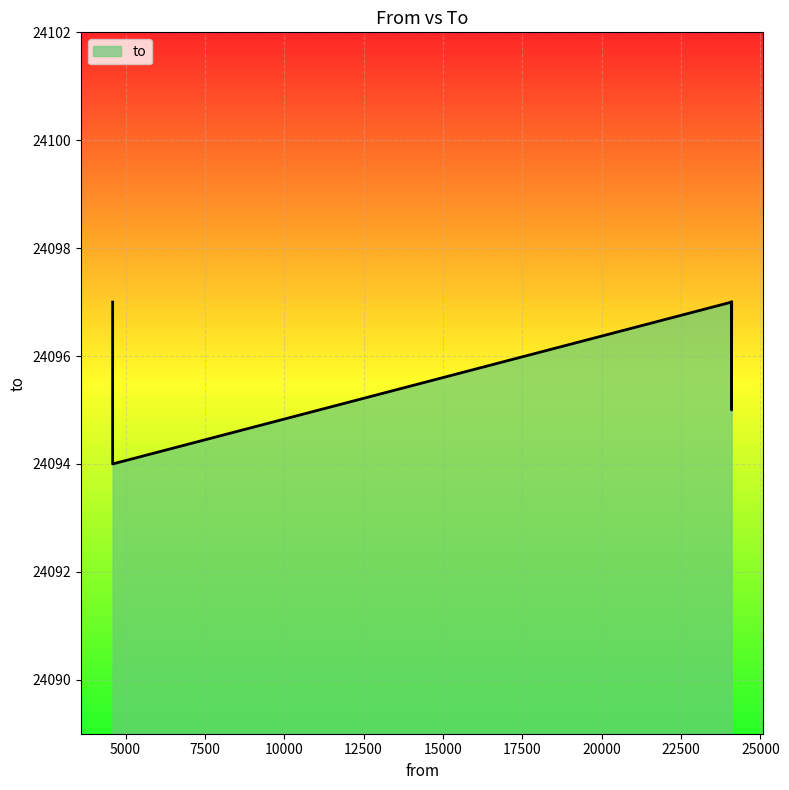

What is the maximum value shown in the chart?

24097